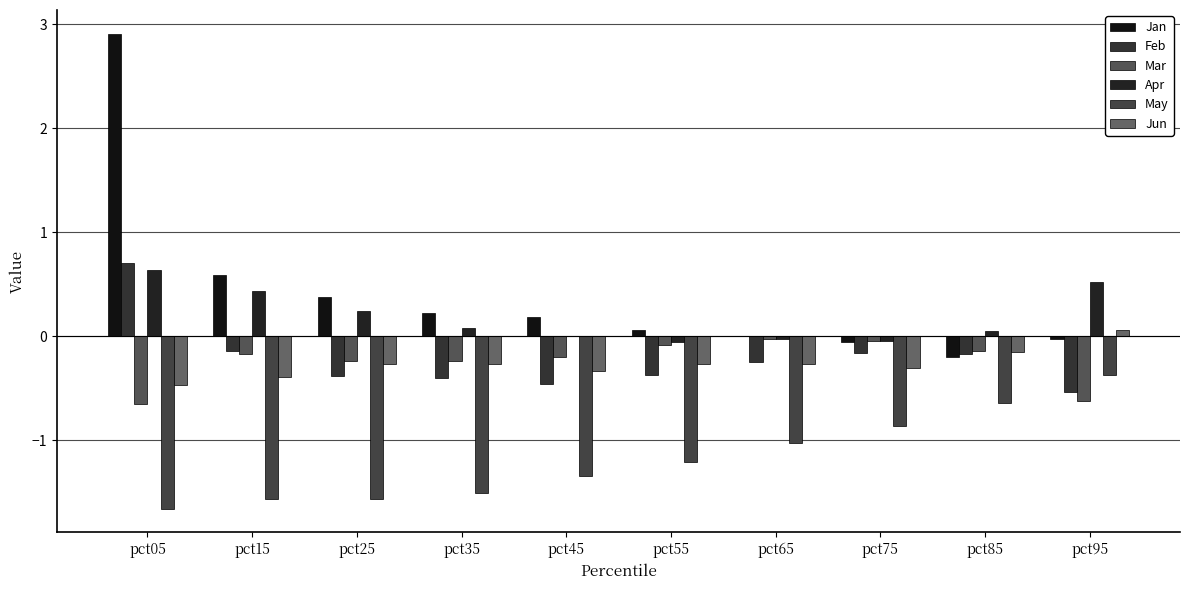

True or false: Apr has a value of 0.5 at pct95.

True